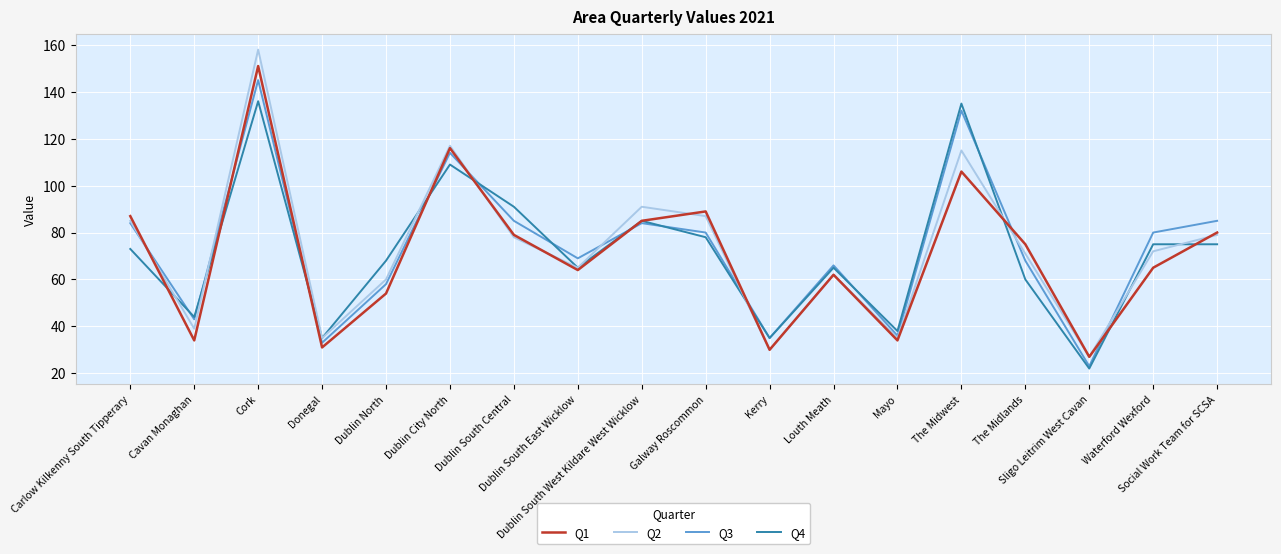

What are all the series names shown in the legend?

Q1, Q2, Q3, Q4